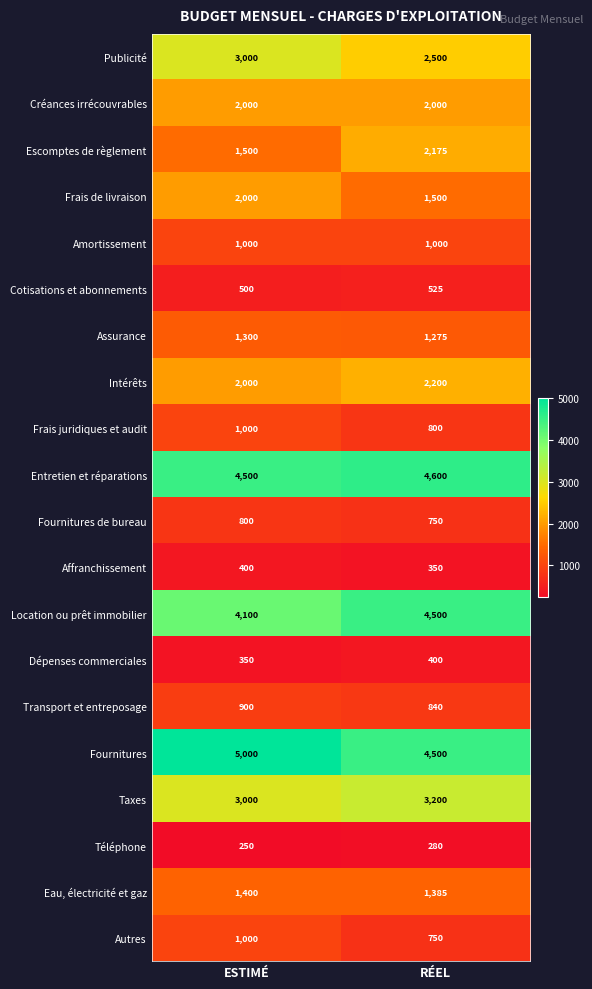

What is the greatest value displayed?

5000